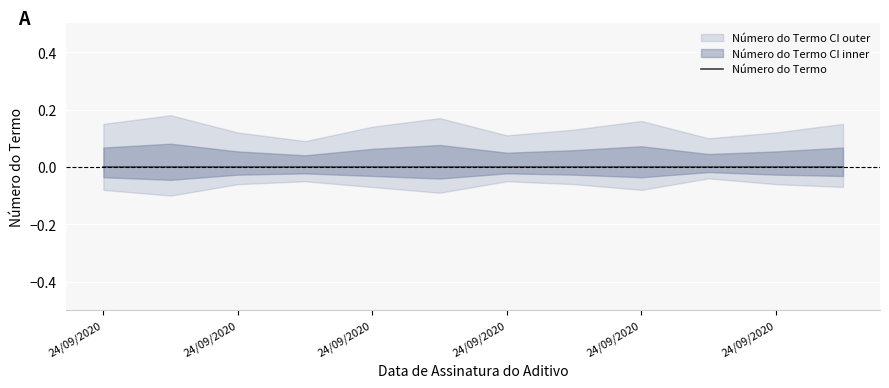

What is the difference between the highest and lowest values at 24/09/2020?

0.2